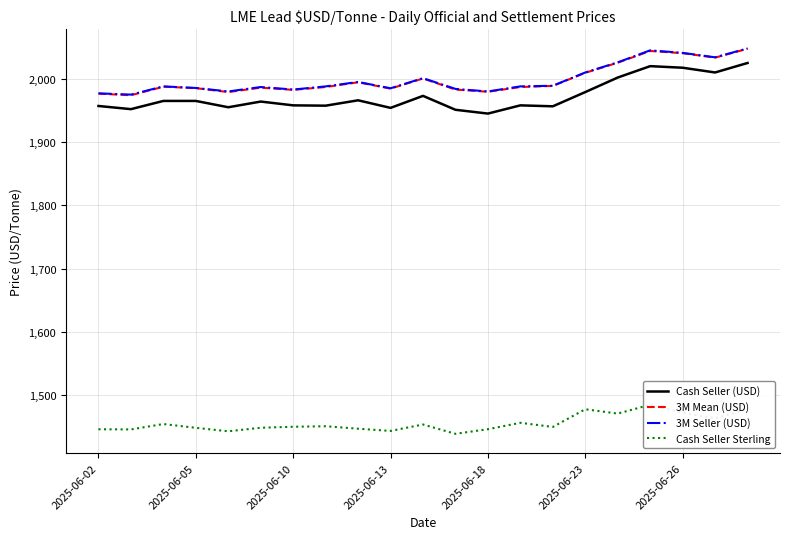

What is the highest value of the Cash Seller (USD) series?

2025.0